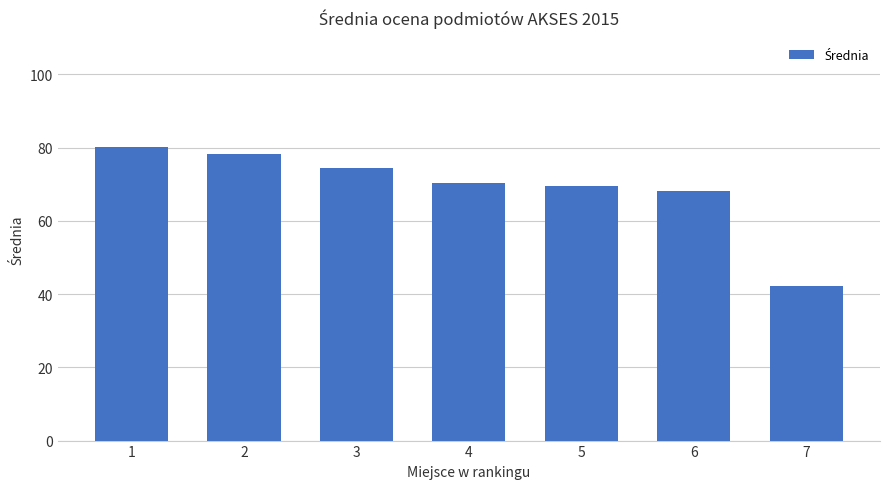

What is the ratio of the value at 7 to the value at 3?

0.6